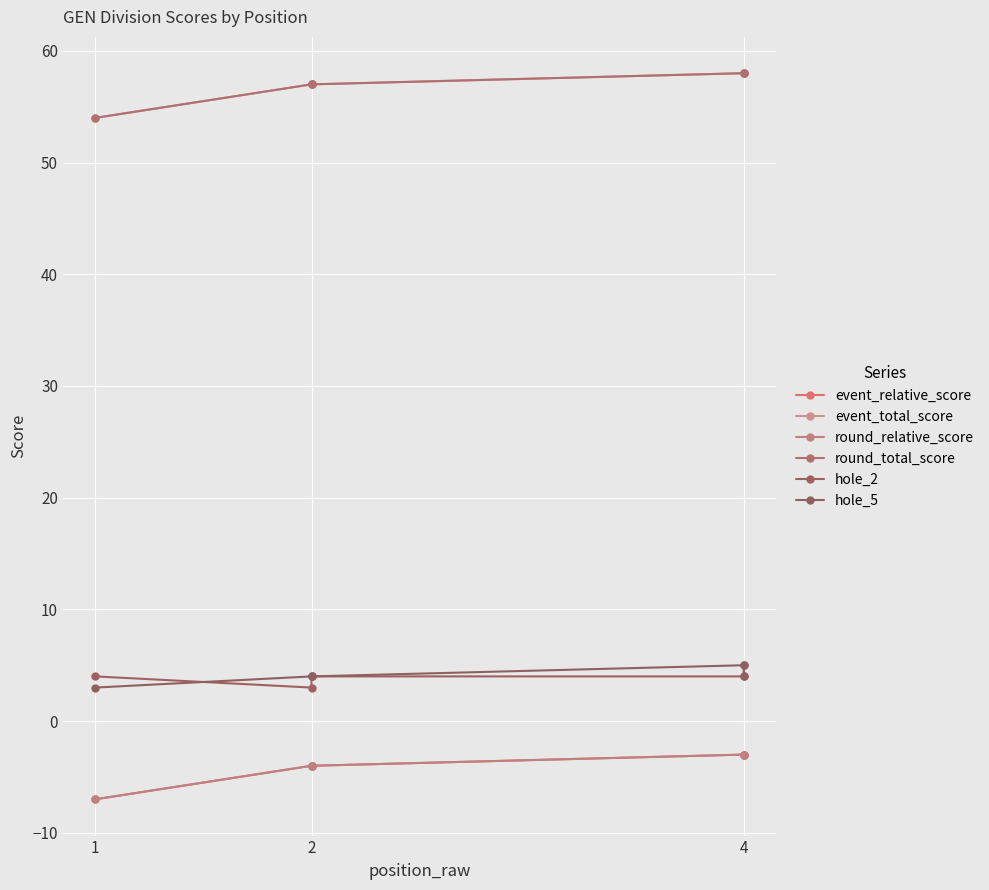

Does the chart display data point markers on the line(s)?

Yes